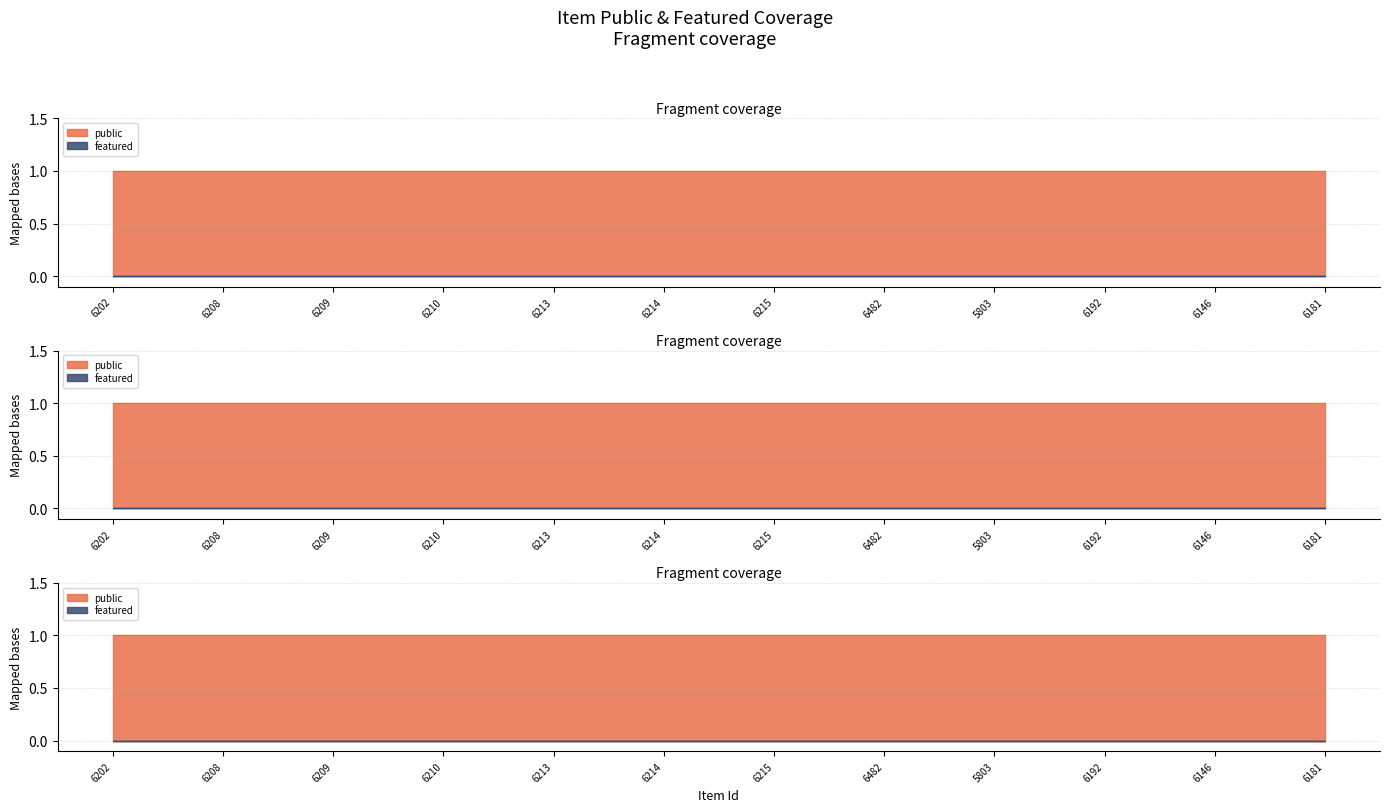

What is the label of the 10th point from the left?

6192